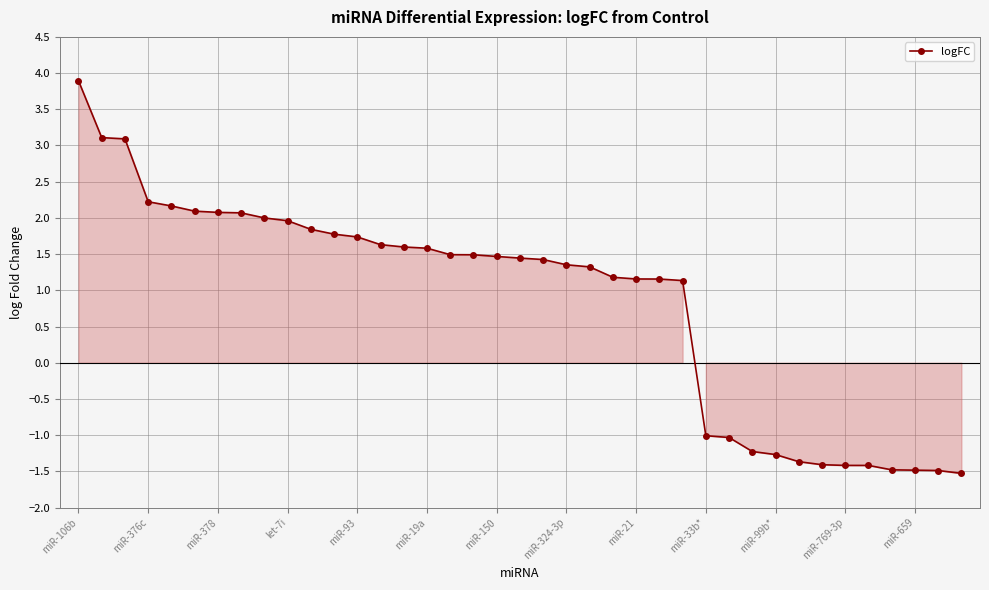

What is the value of the 26th point from the left?

1.2